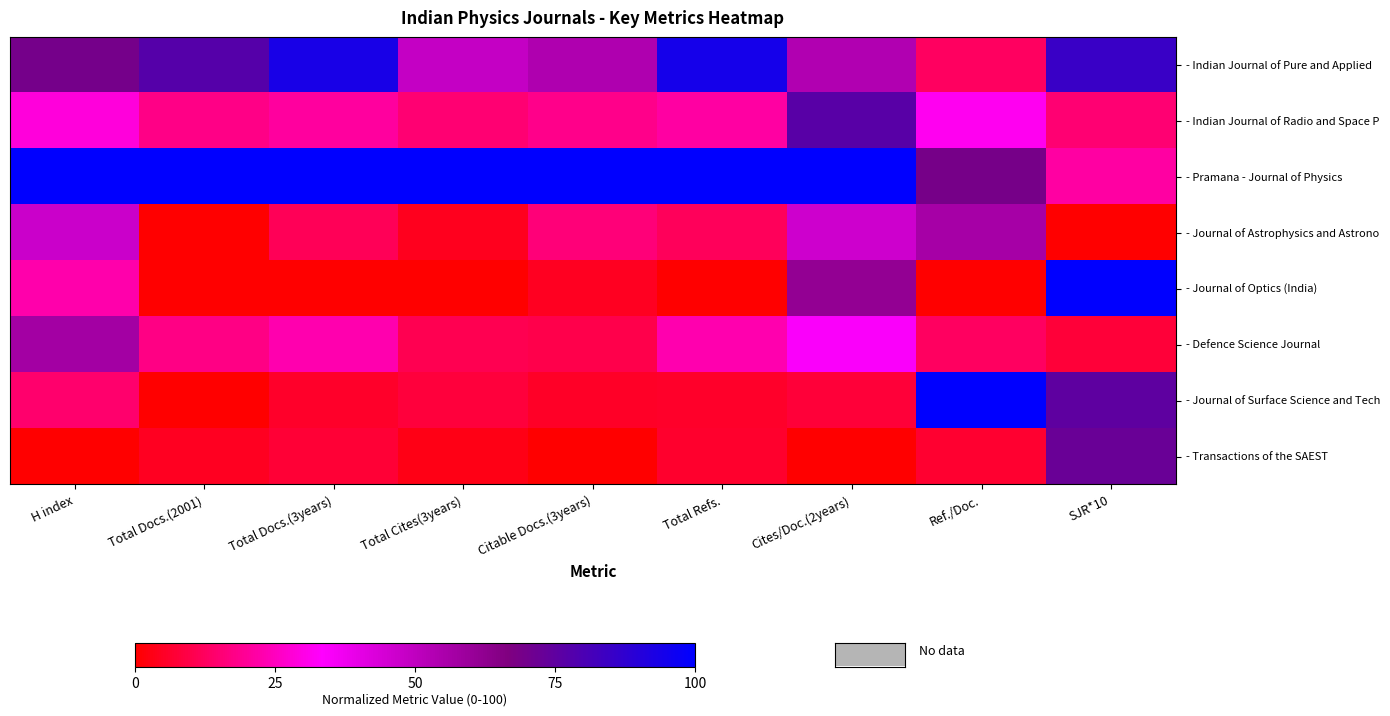

Between Total Docs.(2001) and Total Docs.(3years), which series saw the biggest shift?

- Indian Journal of Pure and Applied